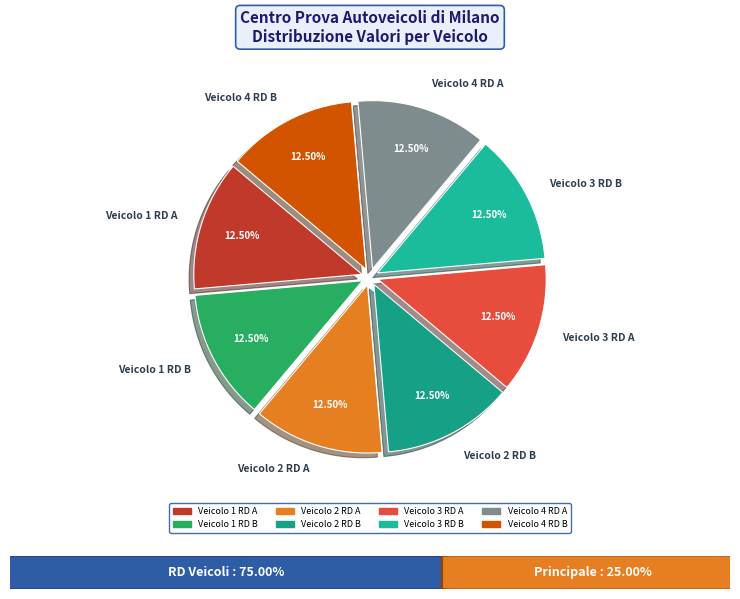

How many segments does this pie chart have?

8